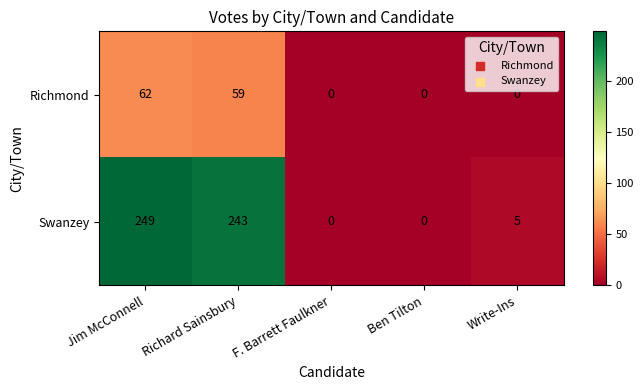

The value of Richmond at Richard Sainsbury is 59. True or false?

True